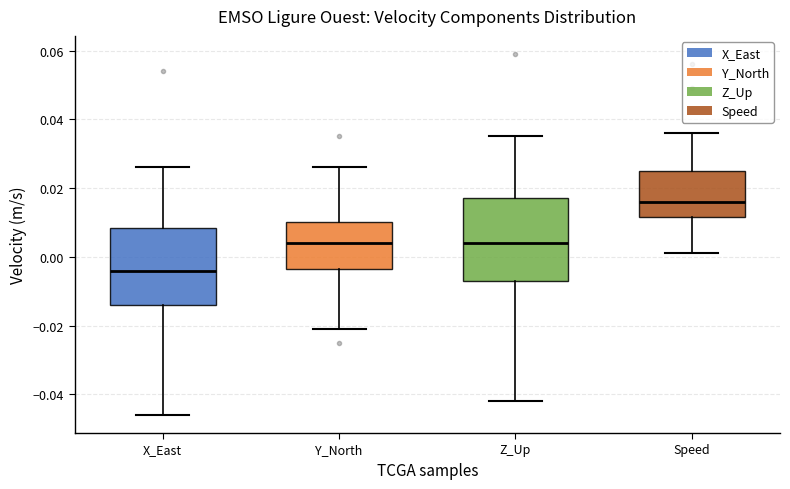

Reading left to right, read every box against the y-axis: the position of its median line, the range the box covers, and the ends of its whiskers. The values are not printed on the chart, so give them approximately, as read against the axis.

X_East: median -0.004, box -0.014 to 0.008, whiskers -0.046 to 0.026
Y_North: median 0.004, box -0.004 to 0.010, whiskers -0.020 to 0.026
Z_Up: median 0.004, box -0.006 to 0.018, whiskers -0.042 to 0.036
Speed: median 0.016, box 0.012 to 0.026, whiskers 0.002 to 0.036